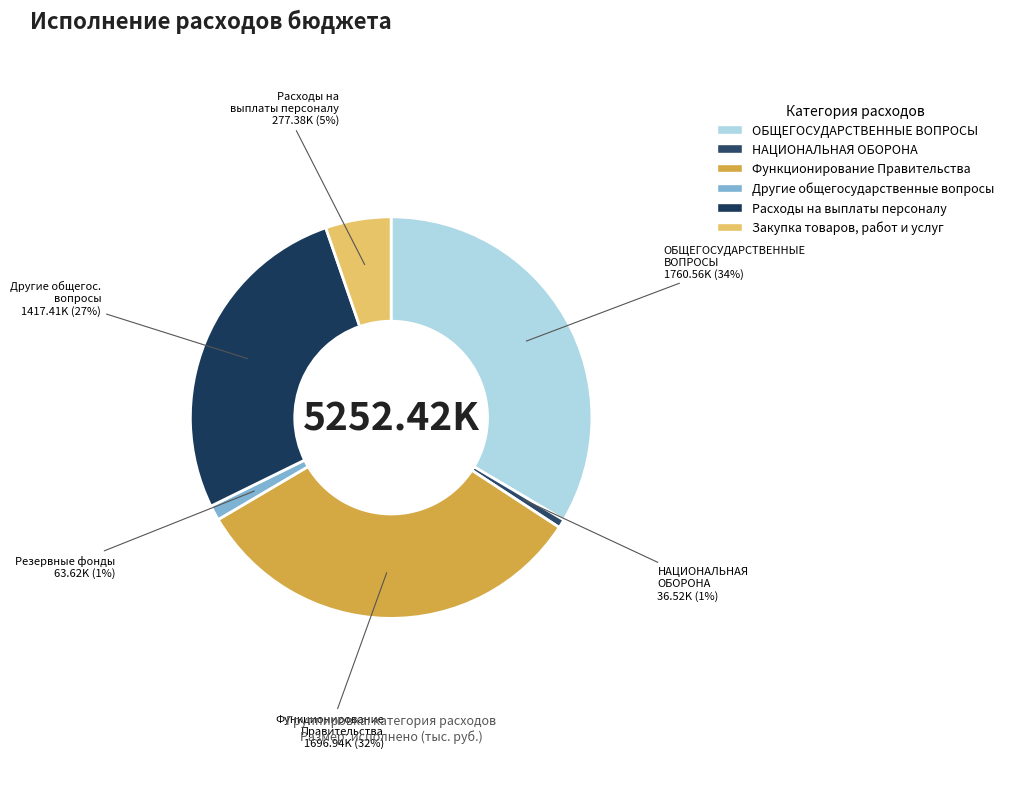

Is there any slice that represents more than half of the pie?

No